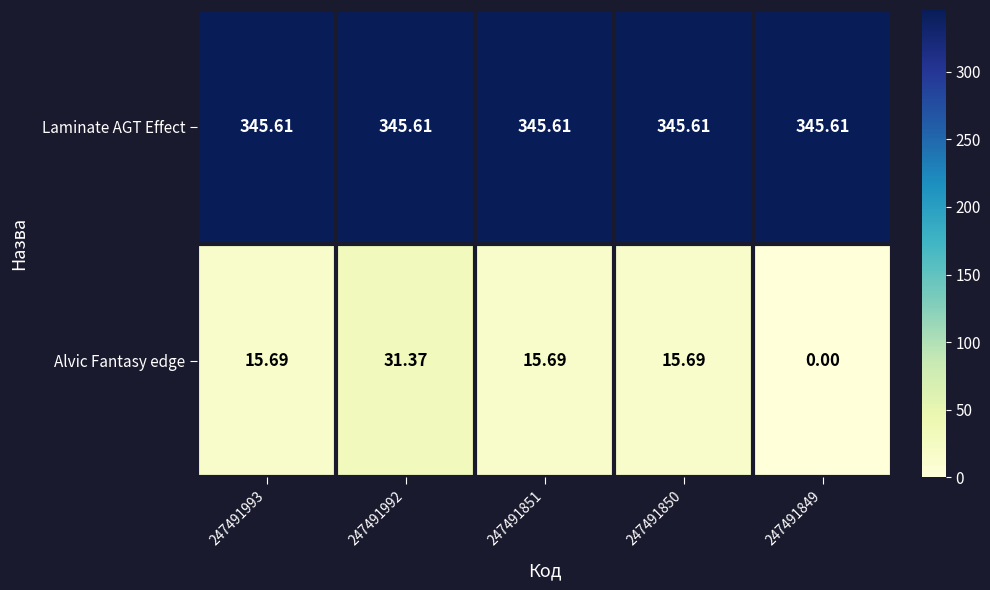

Which series has the largest total across all categories?

Laminate AGT Effect